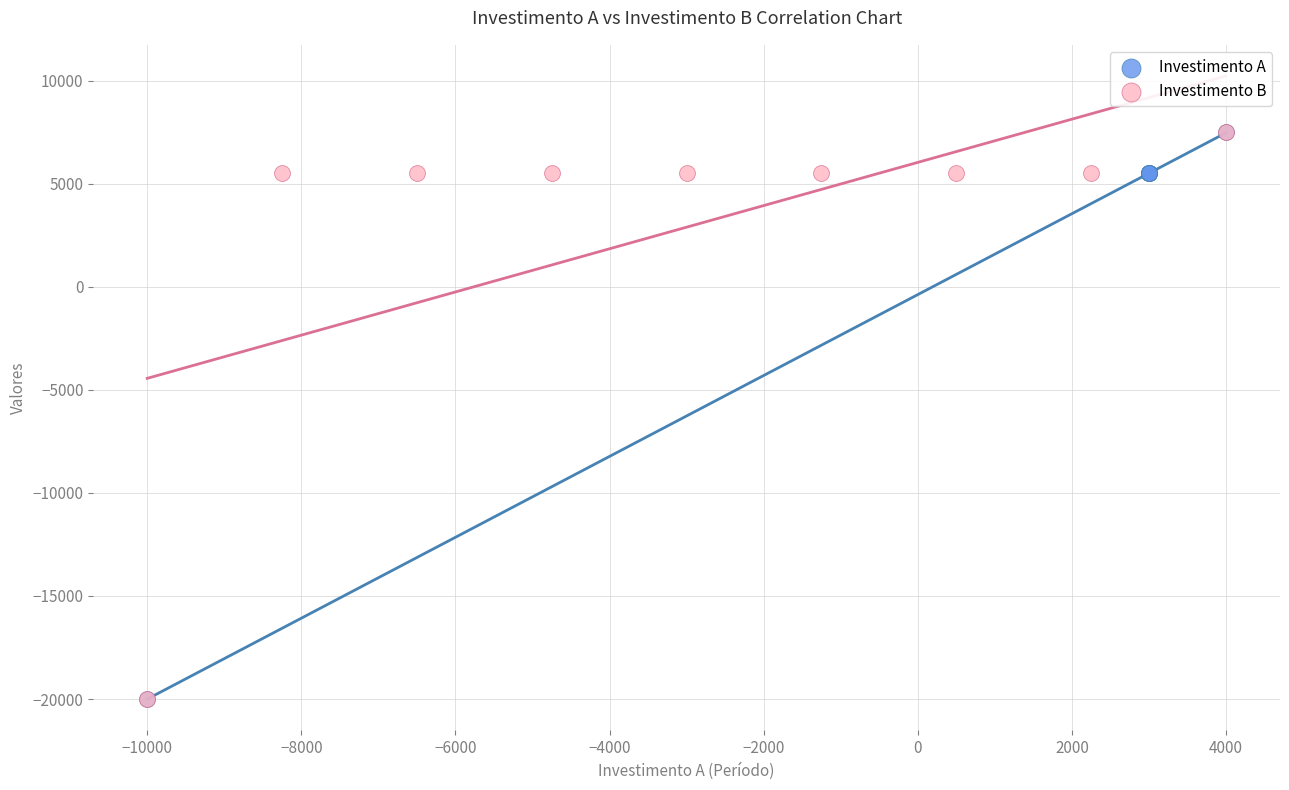

What are all the series names shown in the legend?

Investimento A, Investimento B